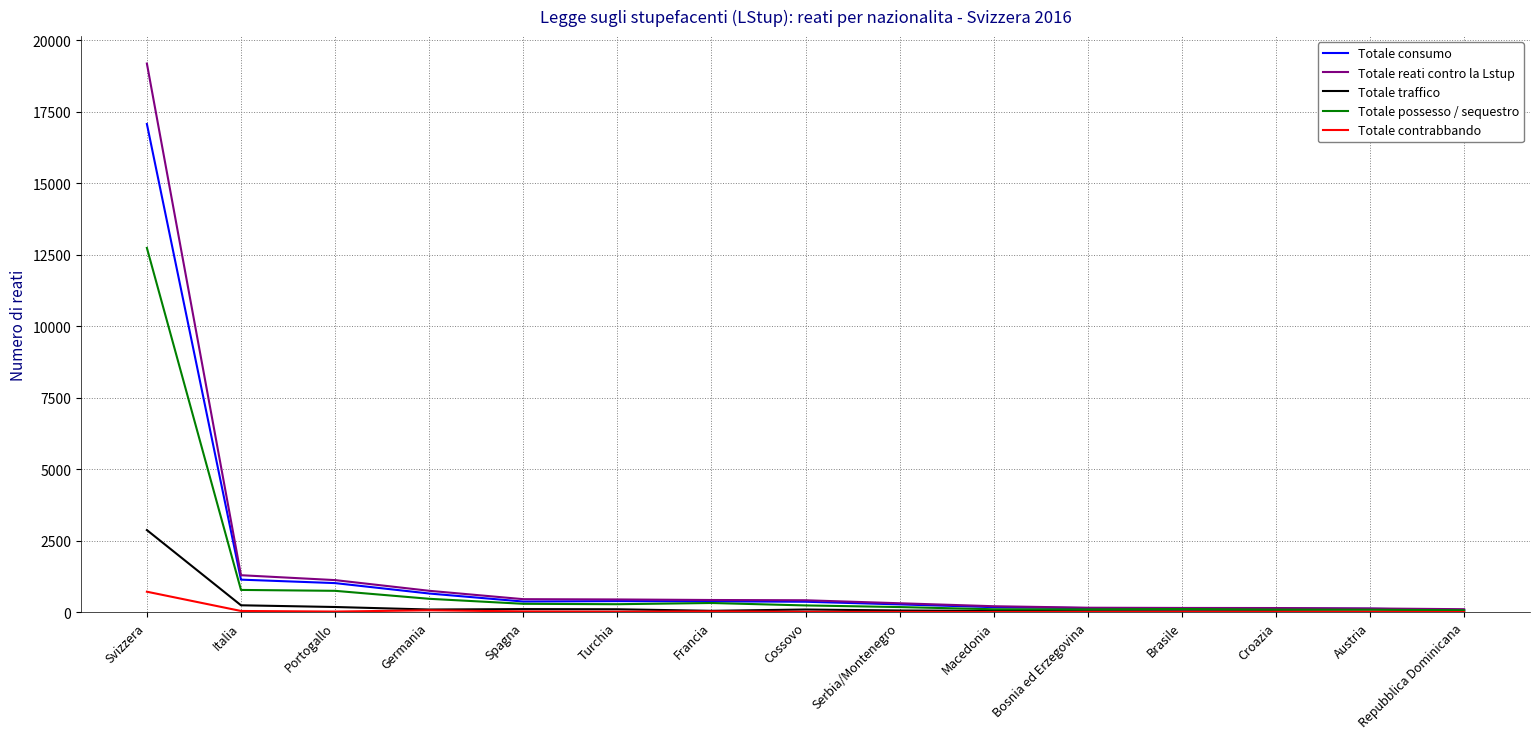

What is the average value of the Totale consumo series?

1492